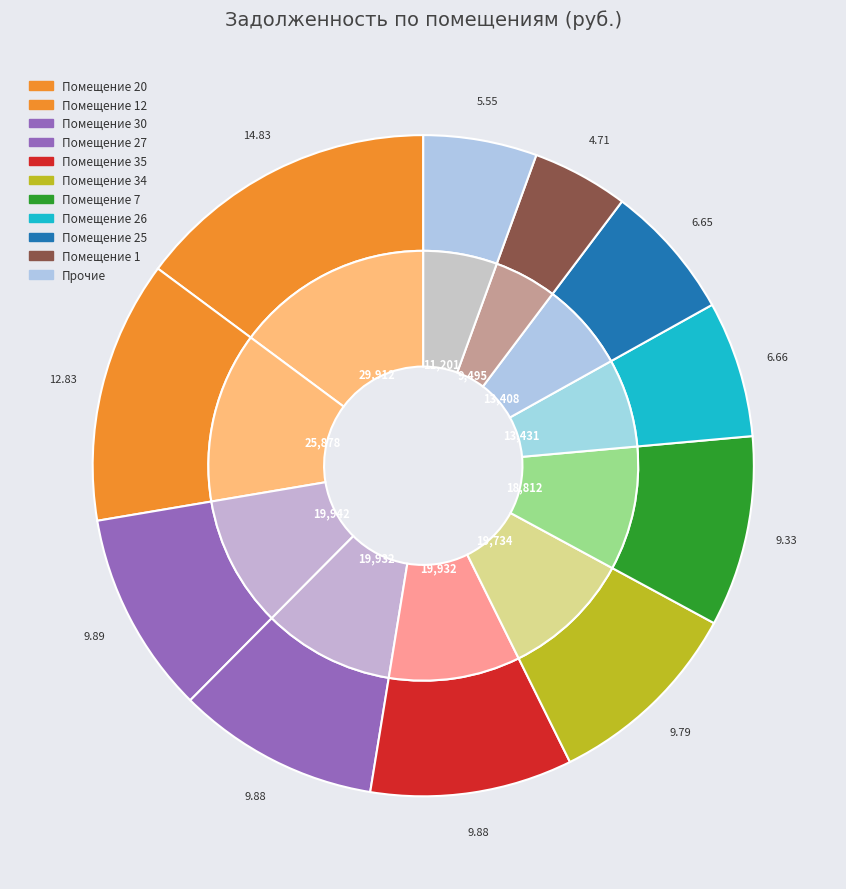

Is there any slice that represents more than half of the pie?

No